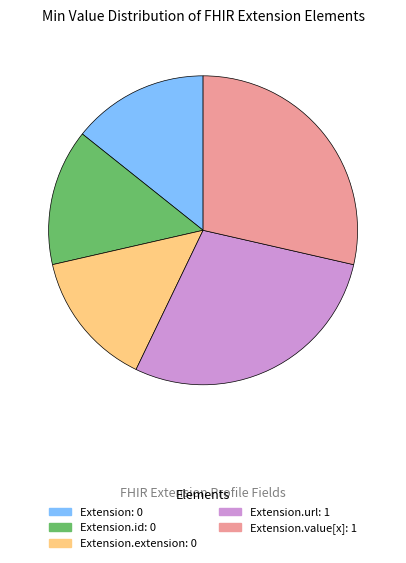

Is there any slice that represents more than half of the pie?

No